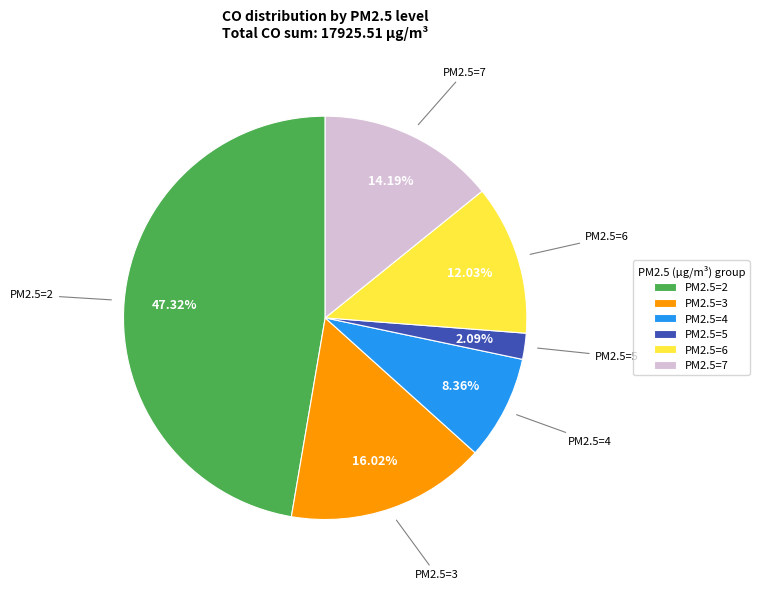

Combined, do PM2.5=7 and PM2.5=3 account for over 50%?

No